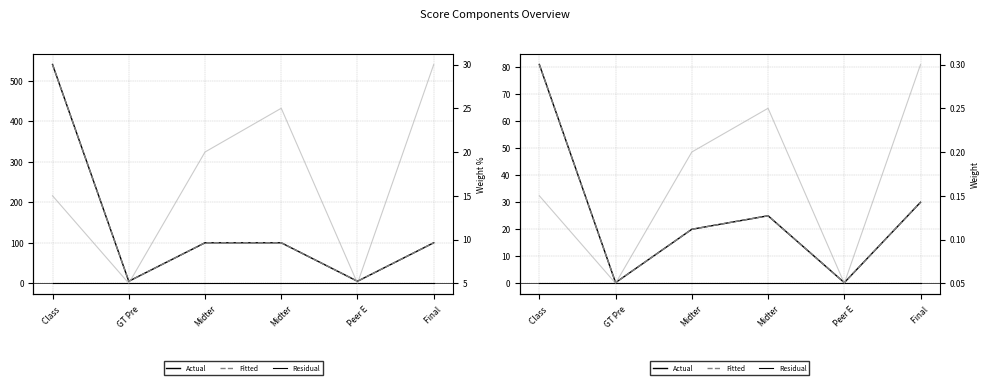

What is the sum of the Actual values at Final  and Class ?

111.0